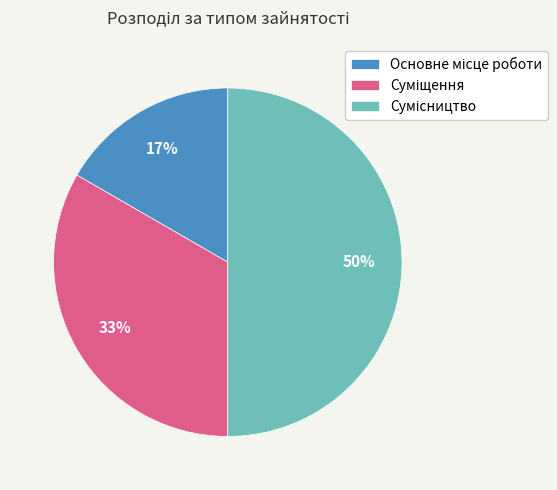

To the nearest percent, what is the difference between the largest and smallest slice percentages?

33%